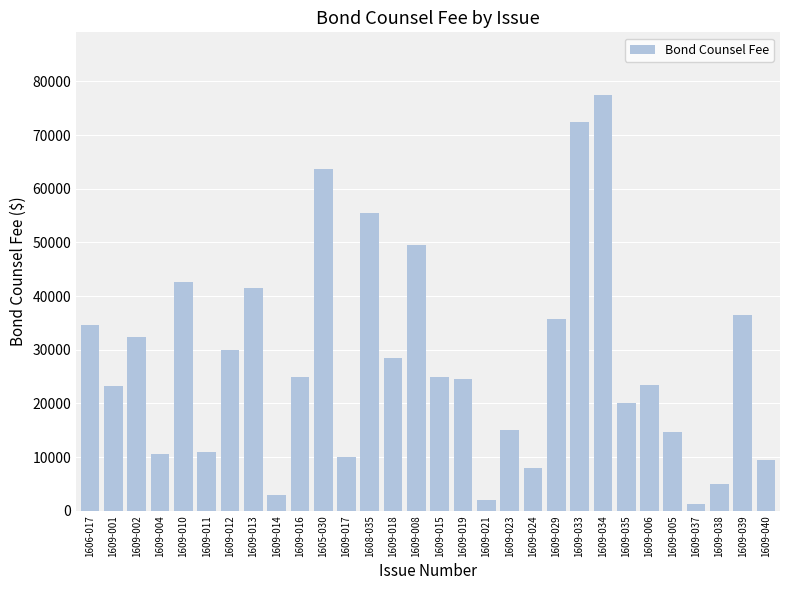

What is the difference between the maximum and second lowest values?

75500.0